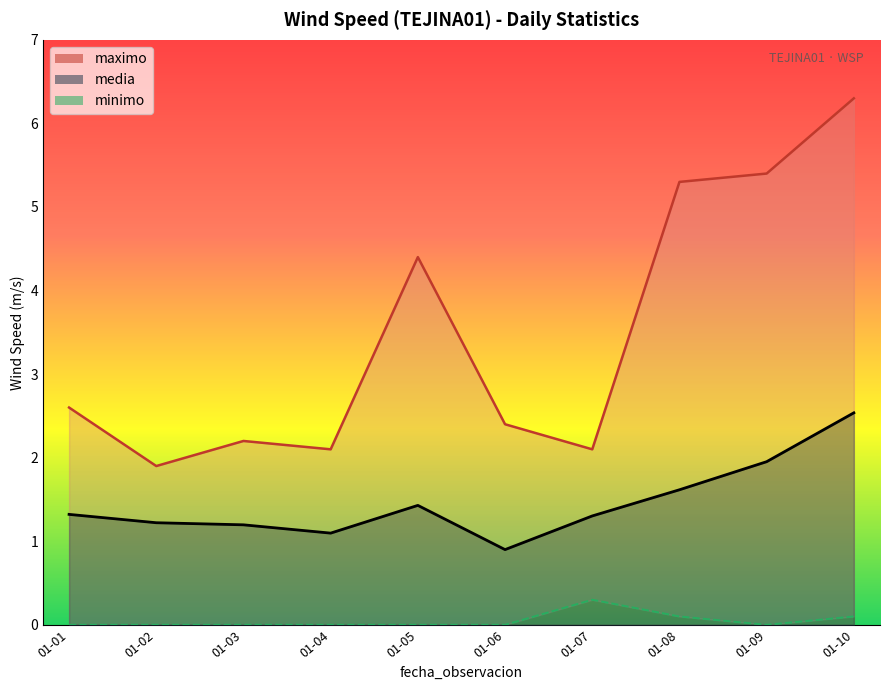

How many data points in minimo are above 0?

3